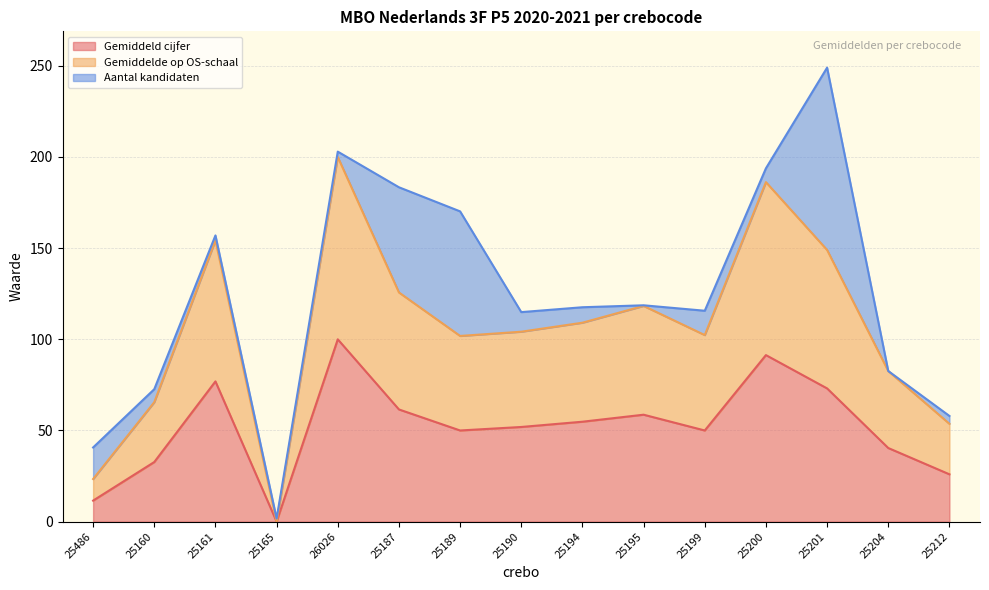

The value of Gemiddeld cijfer at 25160 is 32.7. True or false?

True